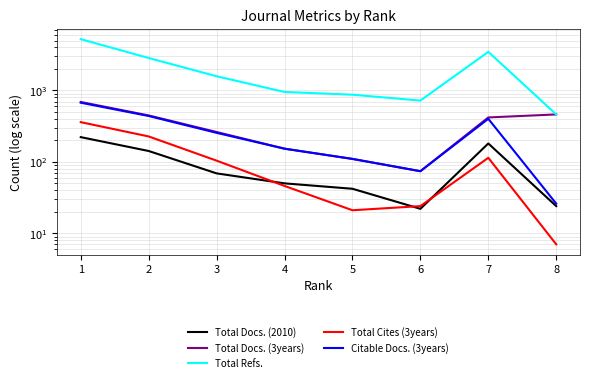

What is the value of the Total Docs. (3years) point at the 4th from the left?

153